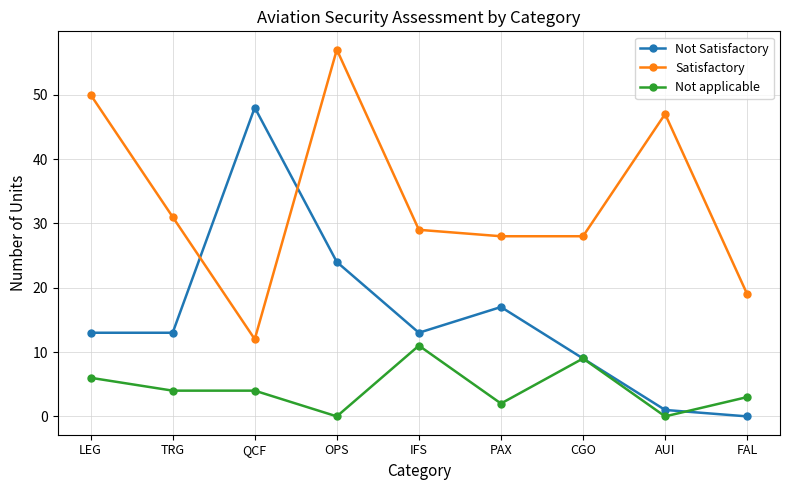

What are all the series names shown in the legend?

Not Satisfactory, Satisfactory, Not applicable